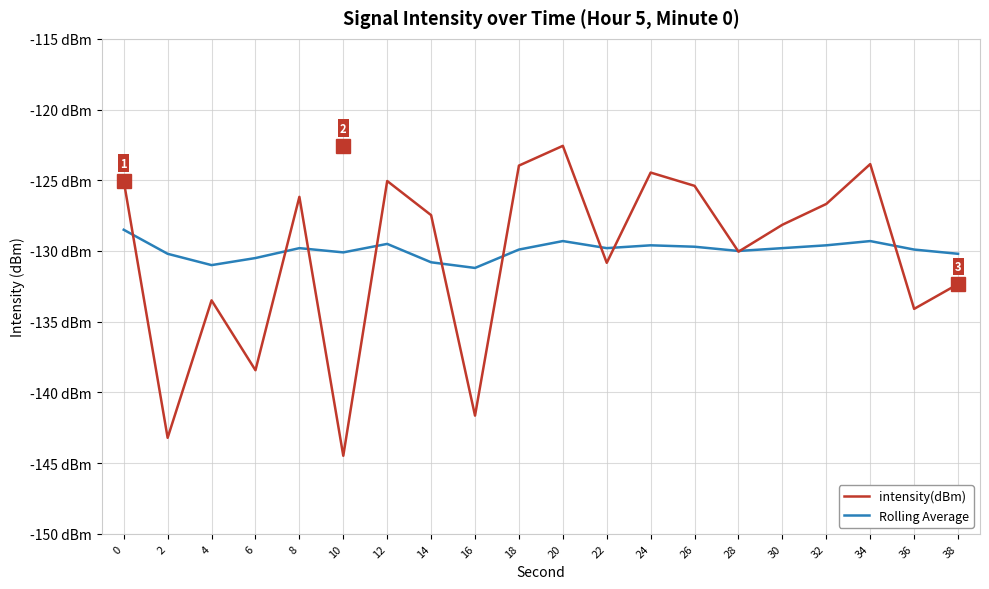

What is the sum of the Rolling Average values at 18 and 2?

-260.1